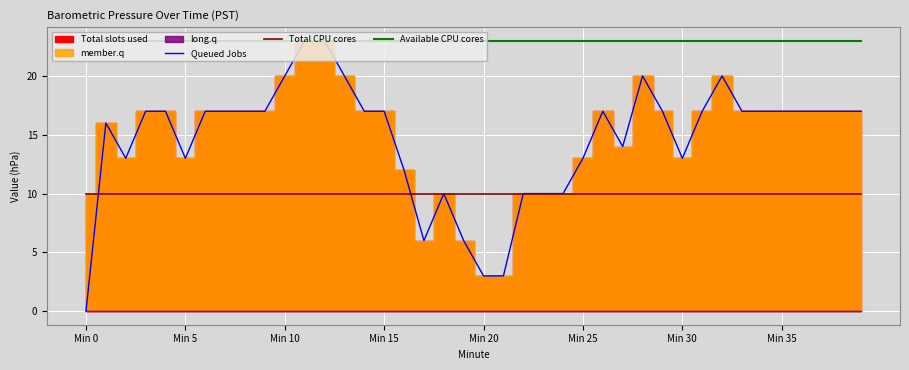

The Available CPU cores series shows 31.7 at Min 10. True or false?

False